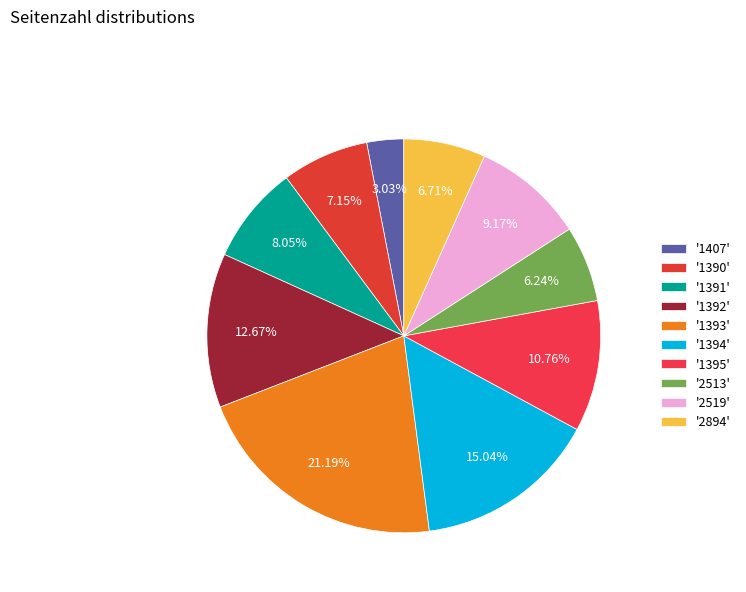

Count the number of slices in the pie.

10